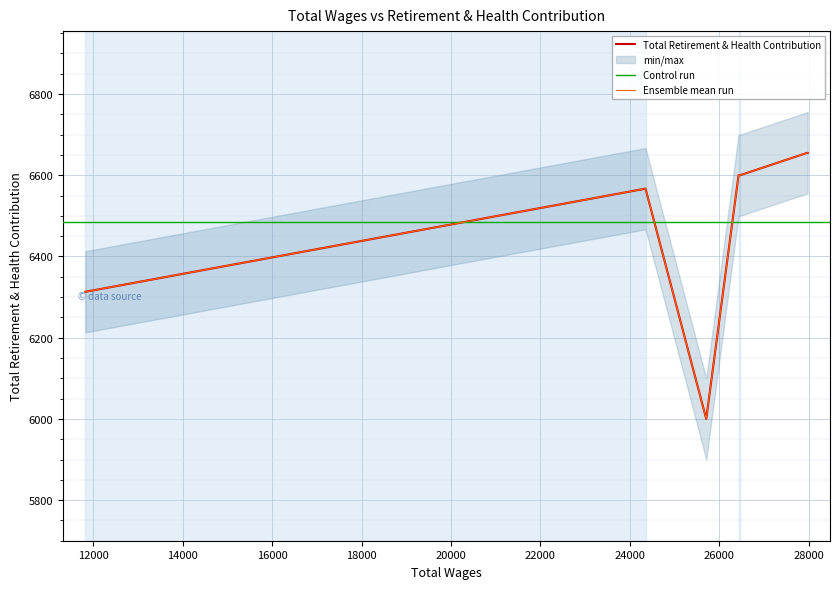

What is the greatest value displayed?

6655